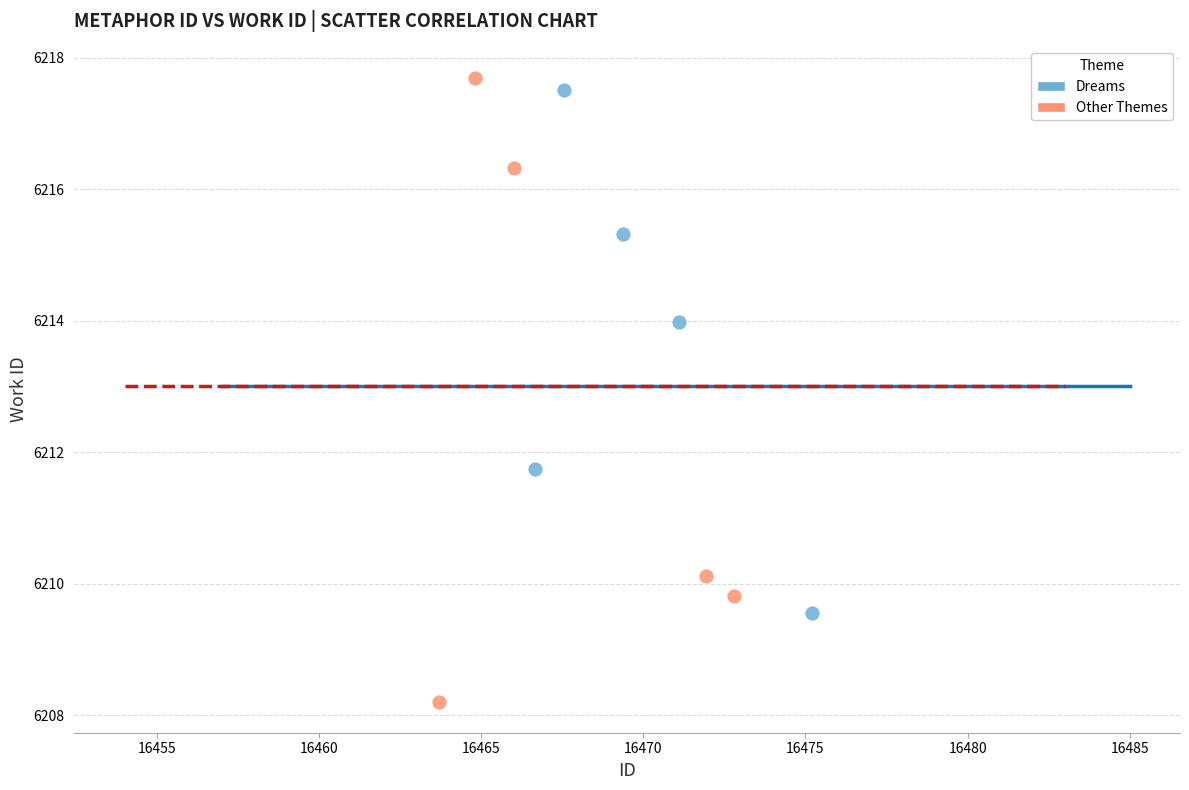

Which series has the largest Y range (max minus min)?

Other Themes